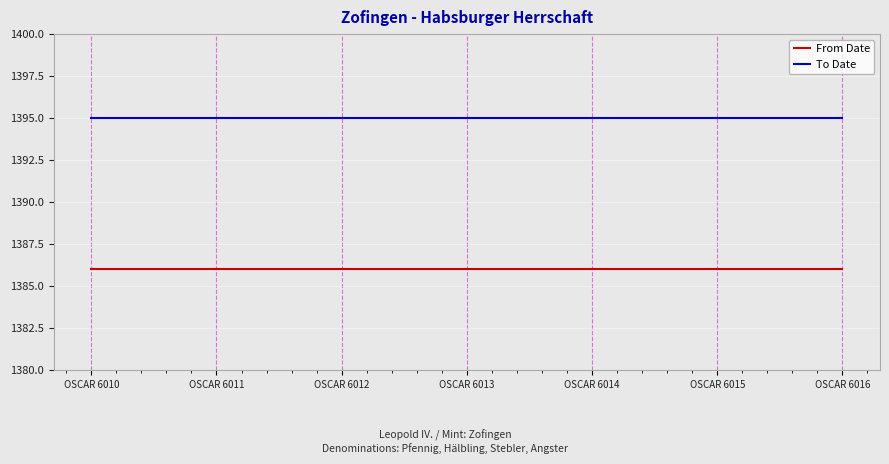

The To Date series shows 934 at OSCAR 6012. True or false?

False